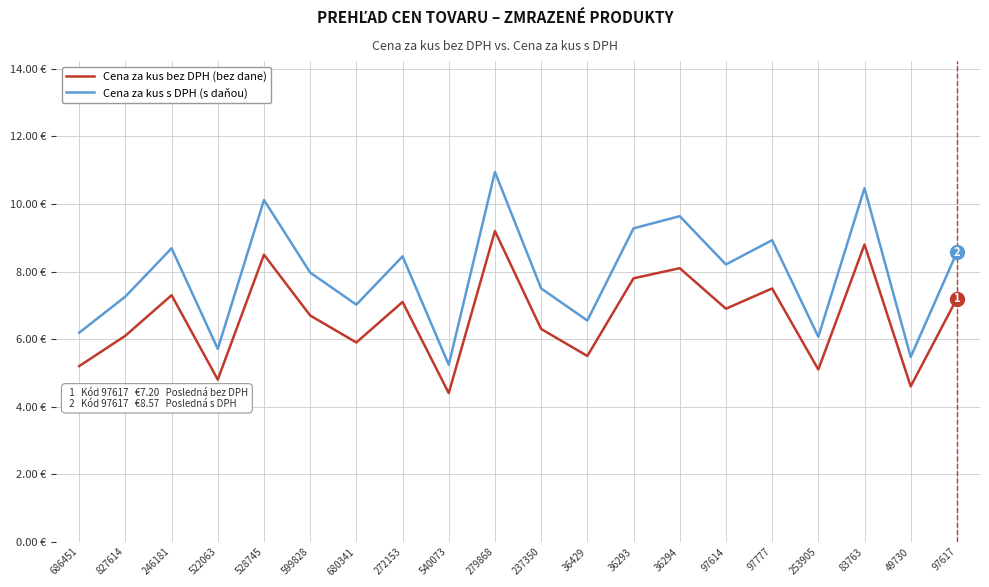

Is this an area chart (filled region under the line)?

No